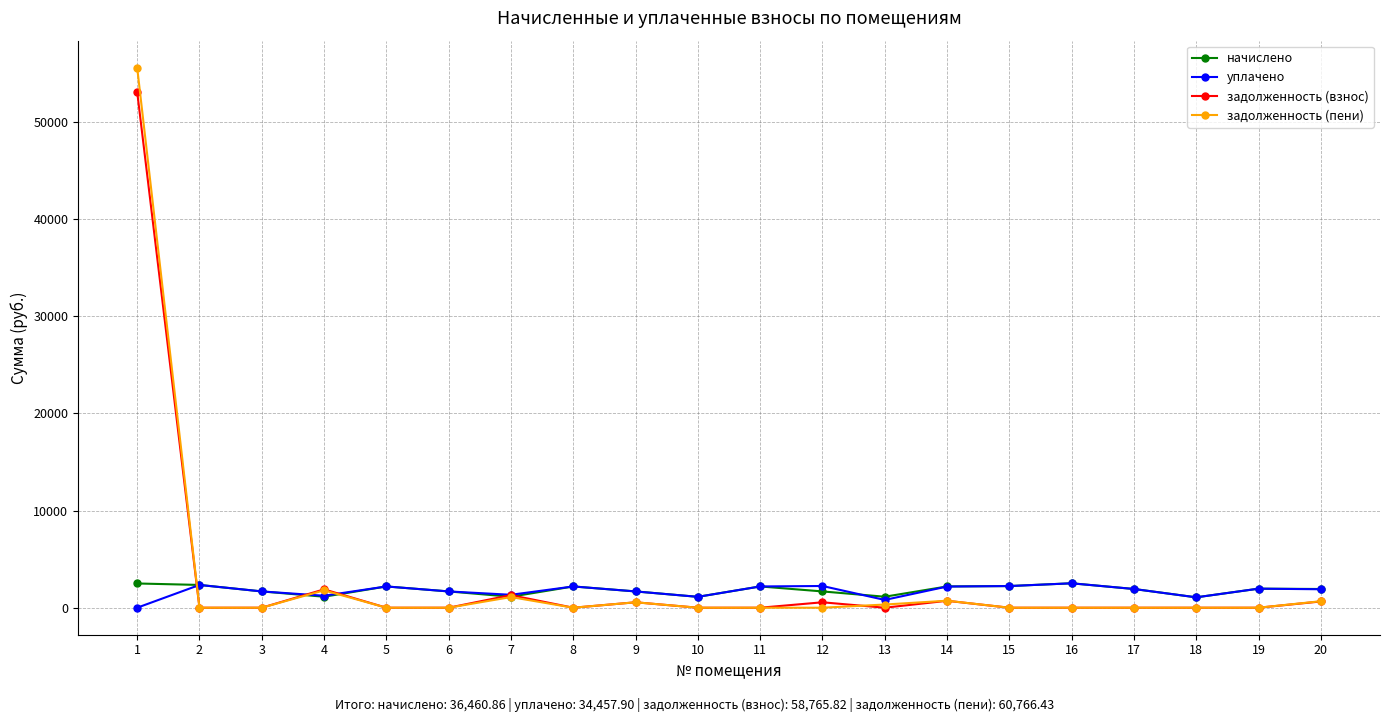

True or false: задолженность (взнос) and задолженность (пени) cross at least once.

True